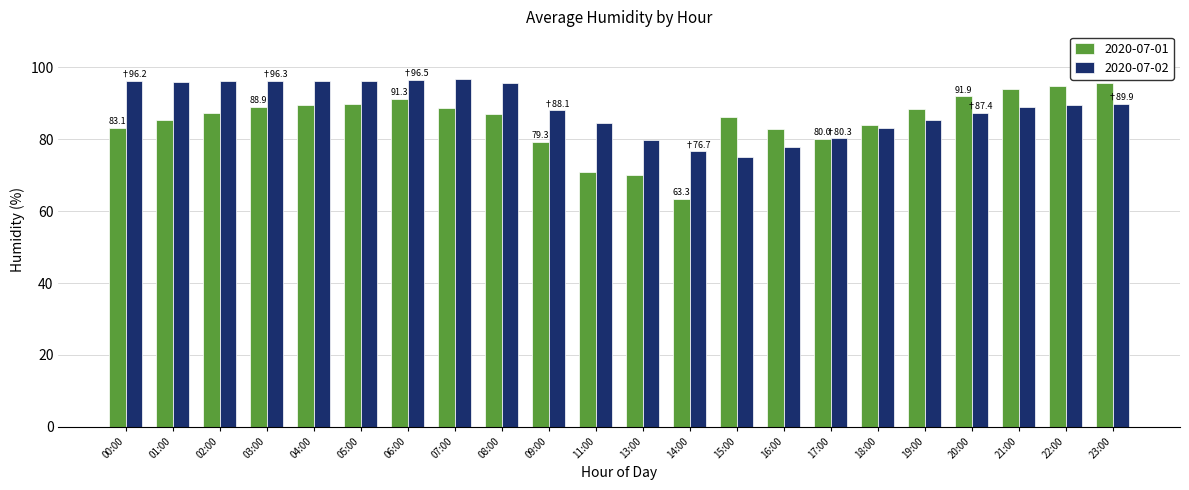

Which series has the largest total across all categories?

2020-07-02